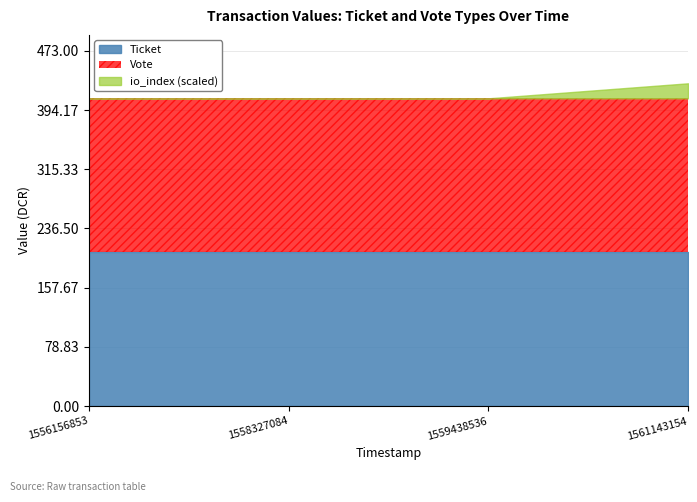

True or false: Ticket and io_index cross at least once.

False